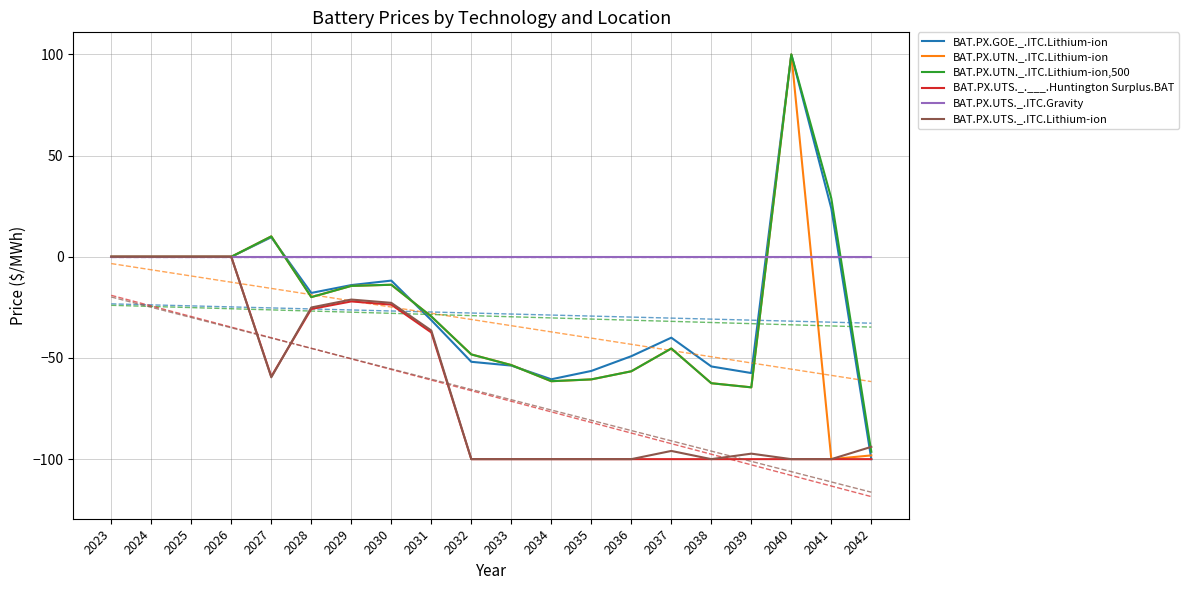

What is the difference between the maximum and minimum values in the BAT.PX.UTN._.ITC.Lithium-ion,500 series?

196.4